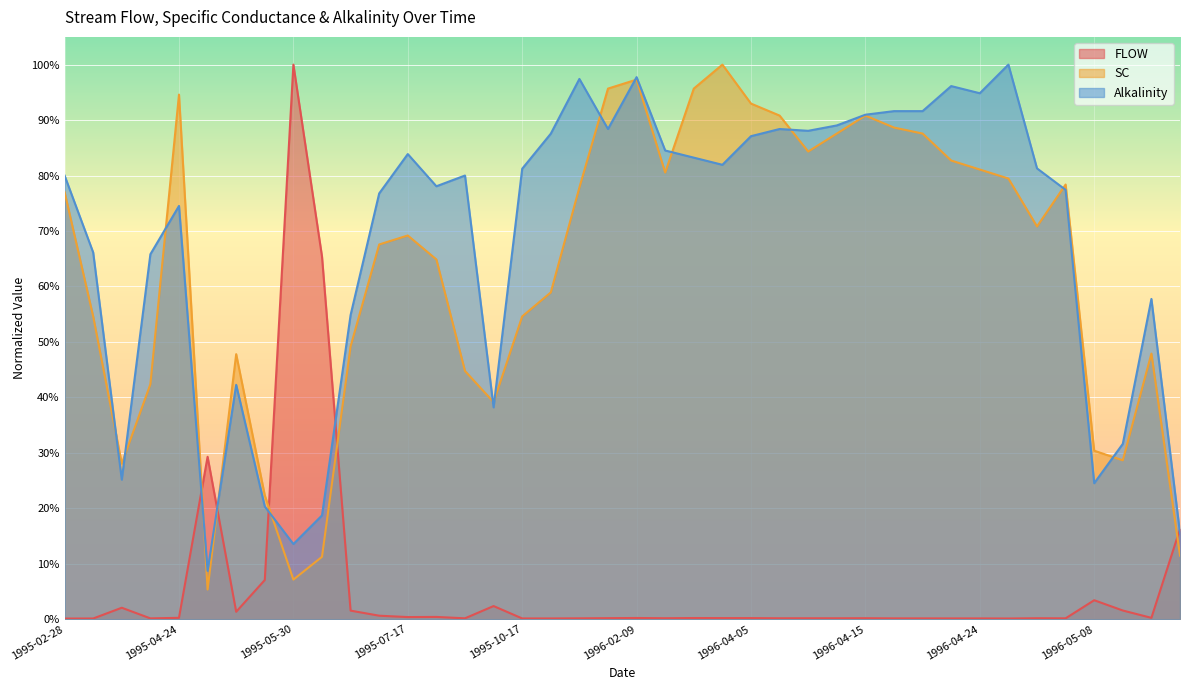

What is the maximum value for FLOW?

1.0